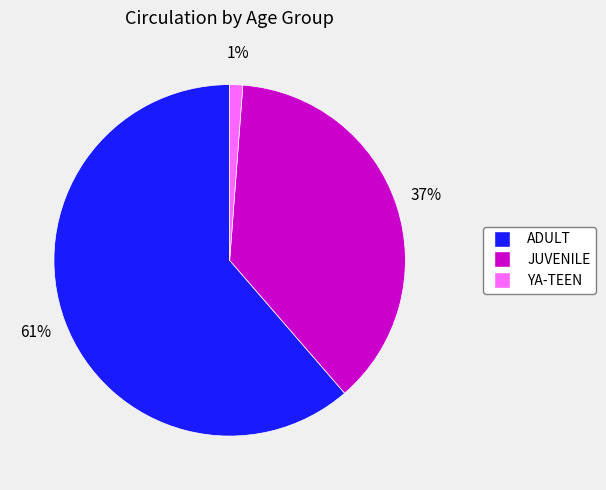

Which slice represents more than half of the pie?

ADULT